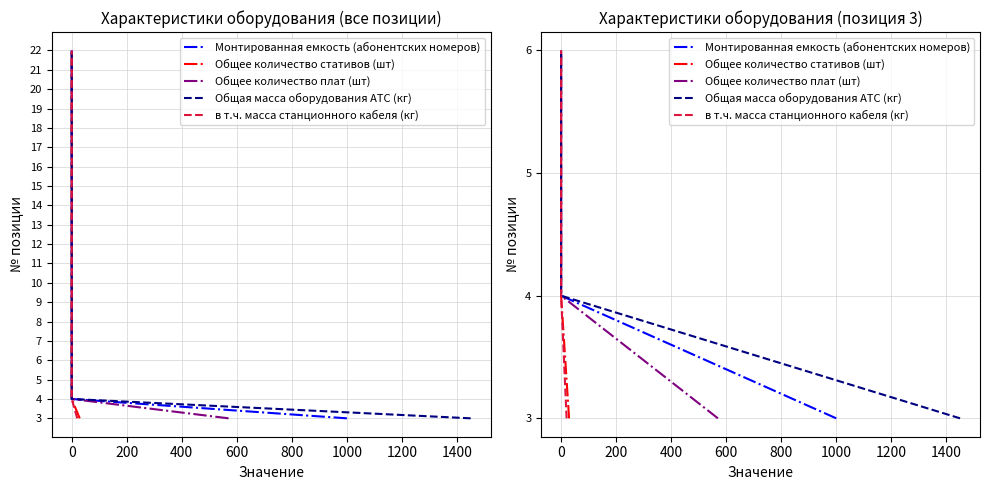

What is the average value of the в т.ч. масса станционного кабеля (кг) series?

2